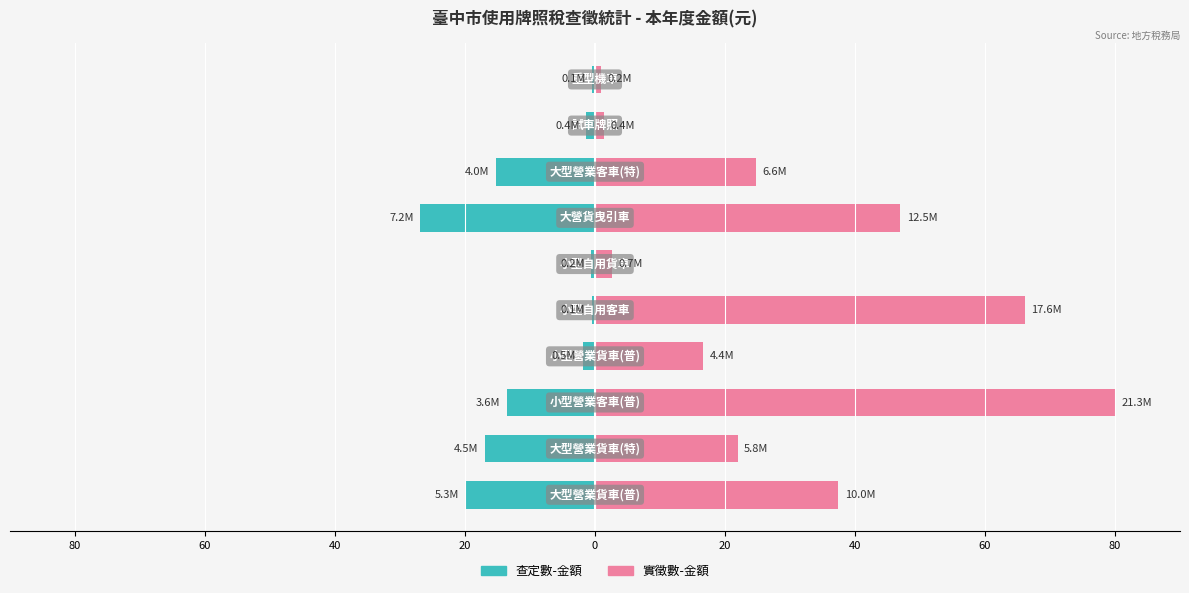

How many groups of bars are there?

10